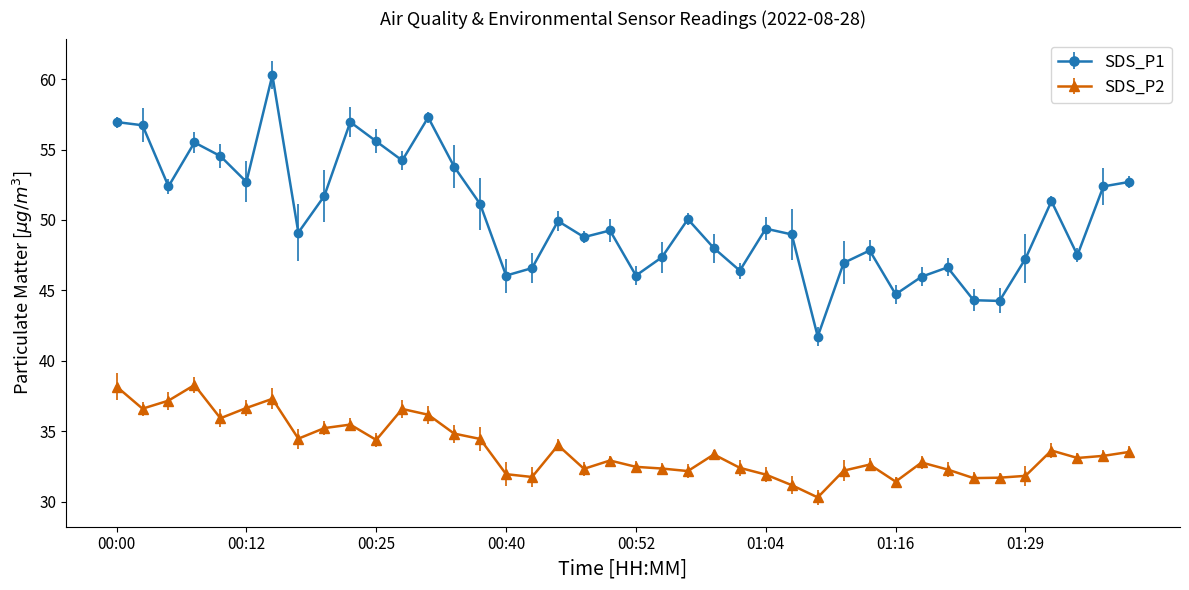

What is the difference between the maximum and minimum values in the SDS_P2 series?

8.0